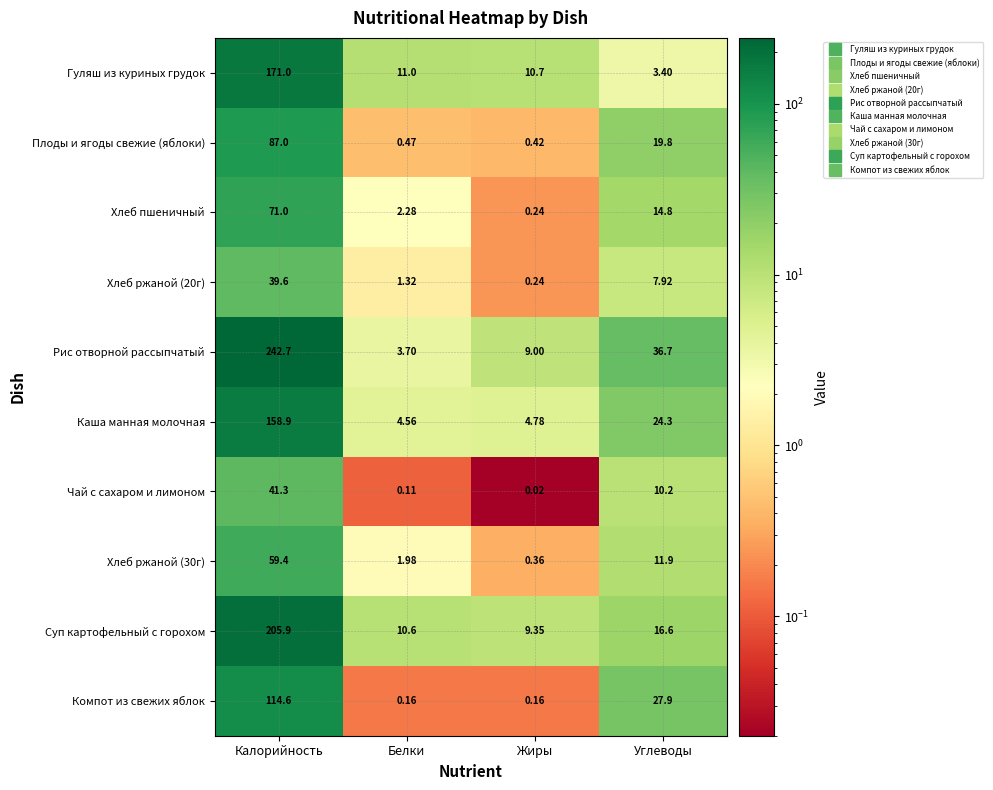

List the labels in order of Чай с сахаром и лимоном value, largest first.

Калорийность, Углеводы, Белки, Жиры